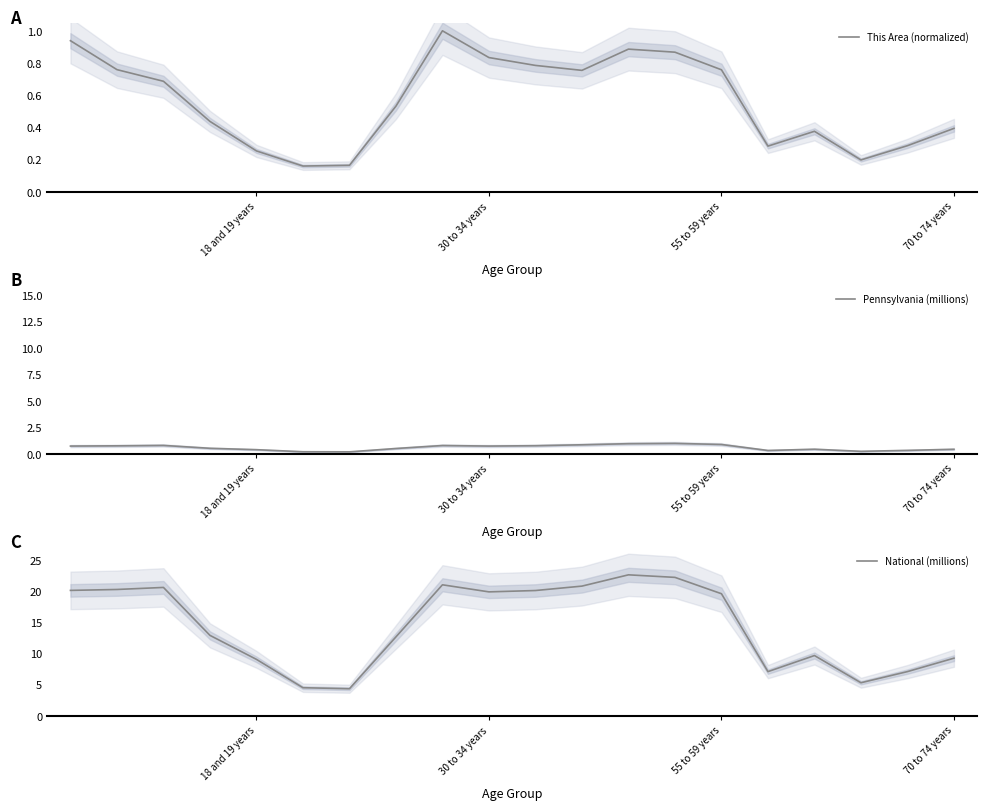

What value does the This Area (normalized) series have at 5?

0.2